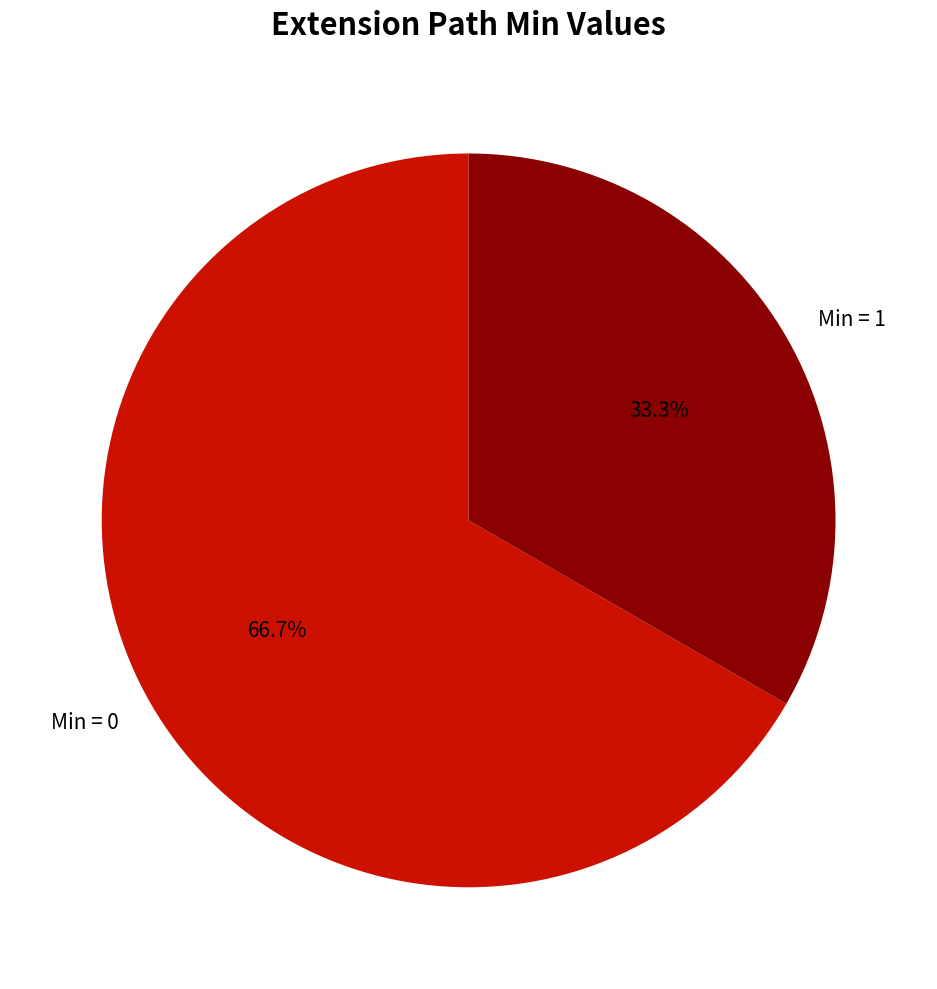

Which slice is the smallest?

Min = 1